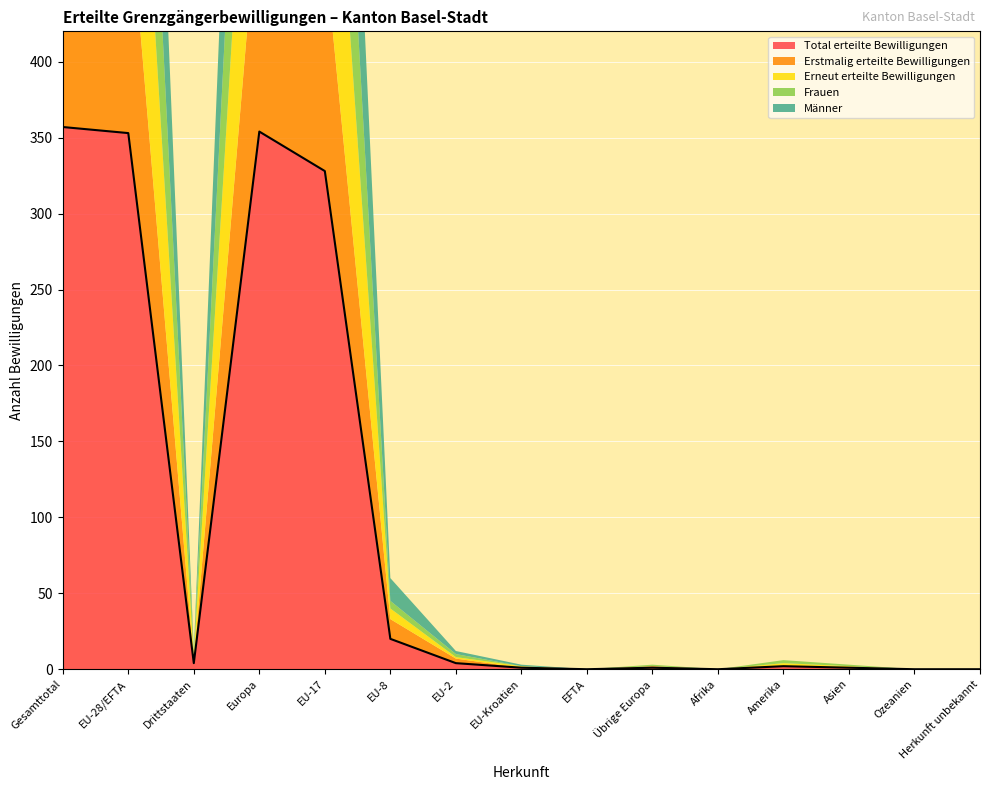

At which category is the sum across all series the highest?

Gesamttotal